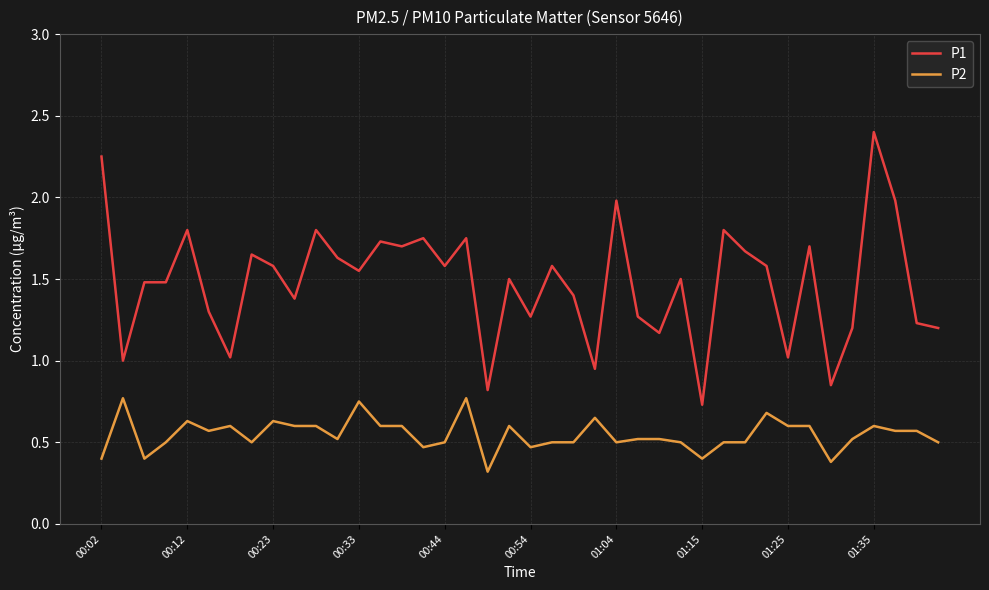

Which series has the largest total across all categories?

P1